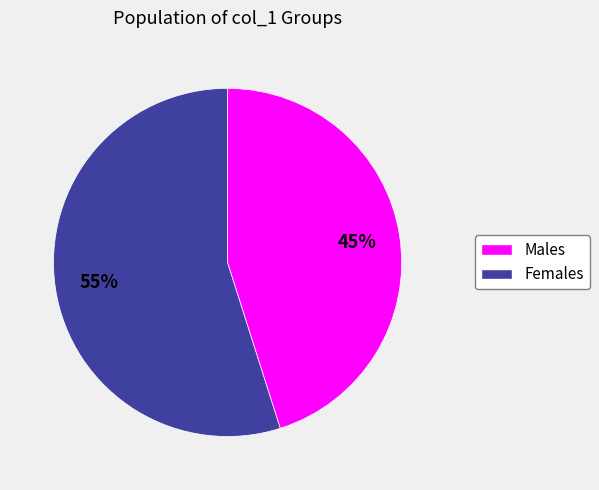

Does any single category account for the majority?

Yes